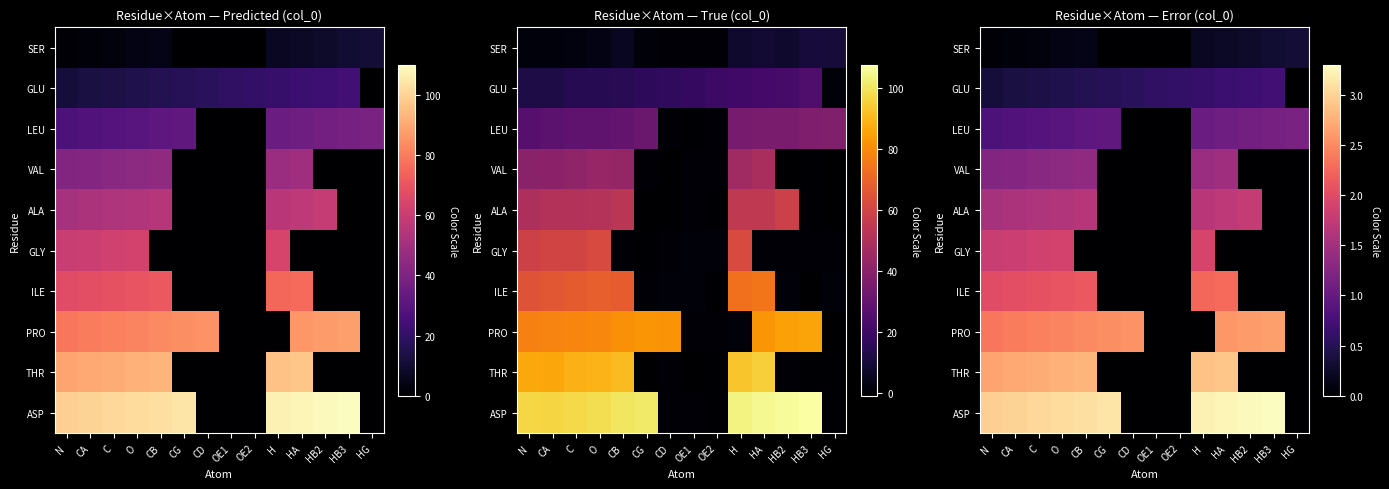

True or false: GLU has a value of 0.1 at CD.

False